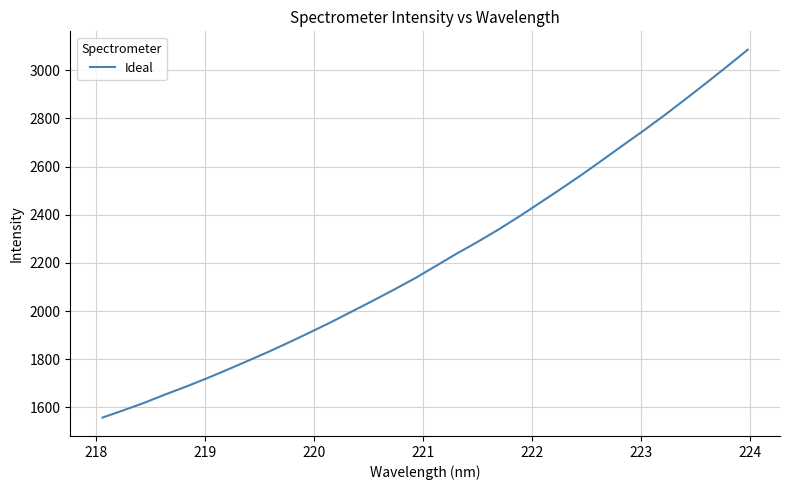

What is the maximum value shown in the chart?

3085.5